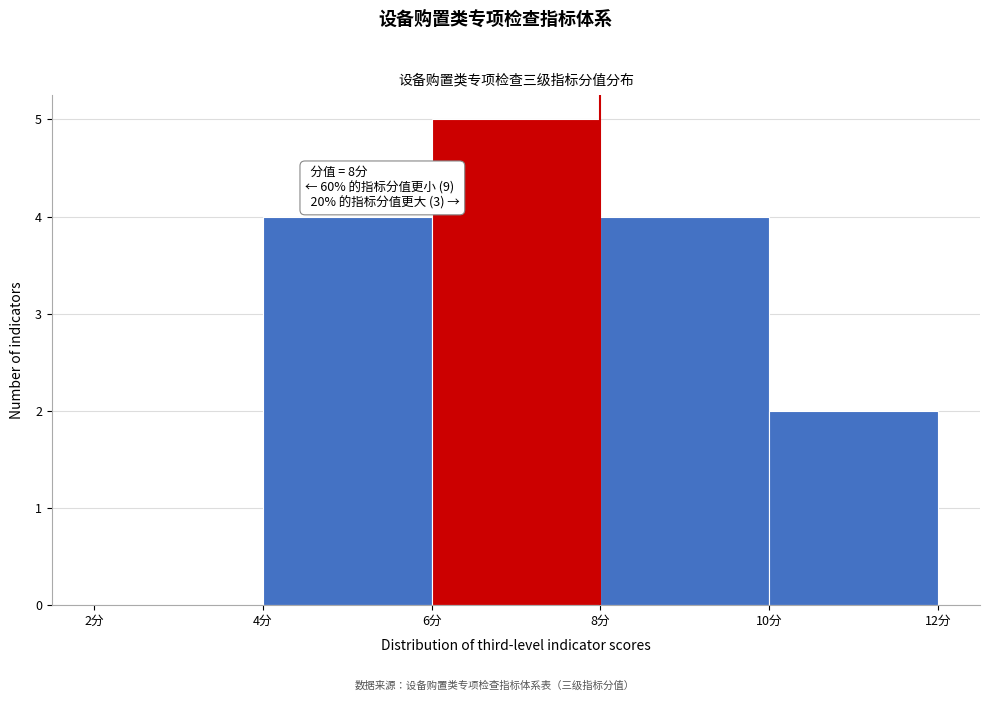

Over which range of the x-axis is the bar tallest?

6 to 8